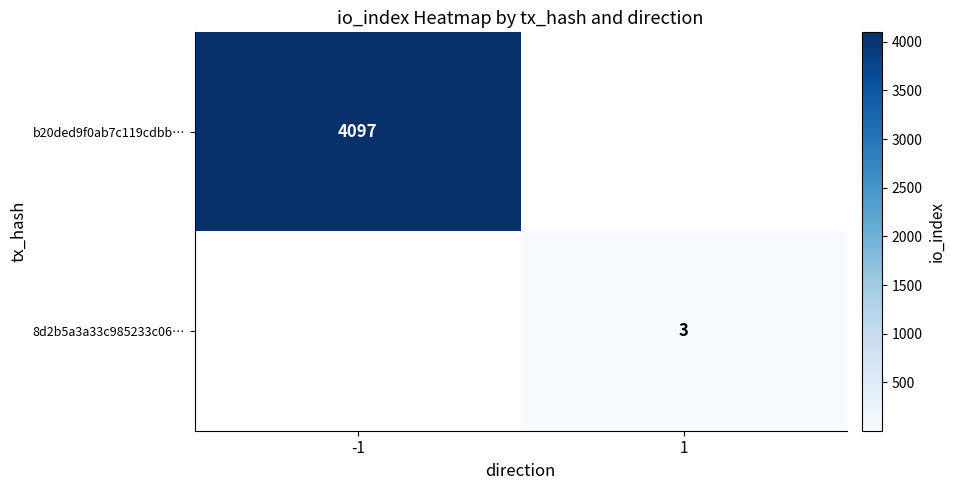

The 8d2b5a3a33c985233c06… series shows 5 at 1. True or false?

False